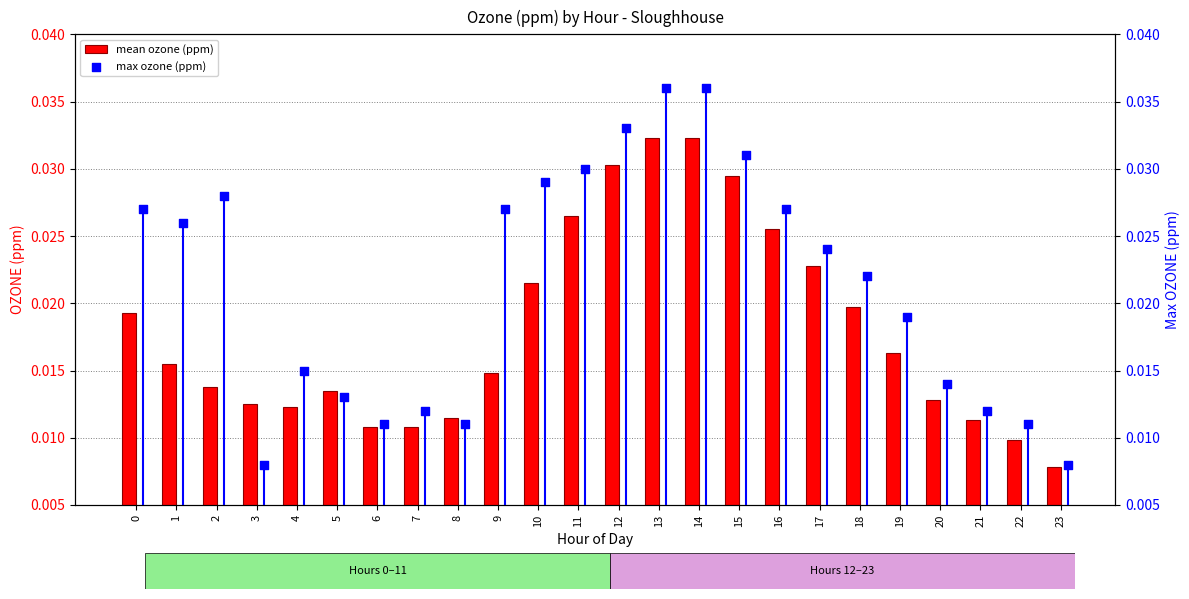

At which label is mean ozone (ppm) closest to 0?

23